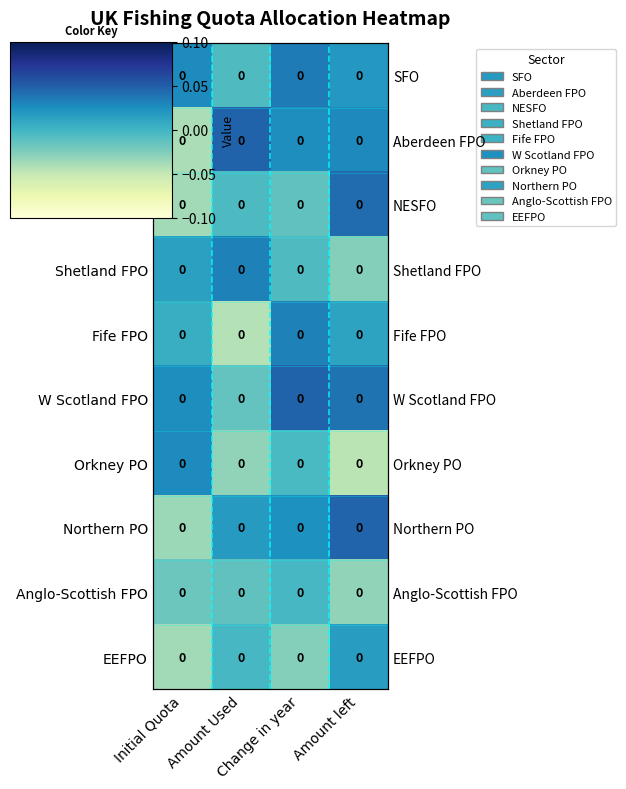

What is the total value across all series at Change in year?

0.1